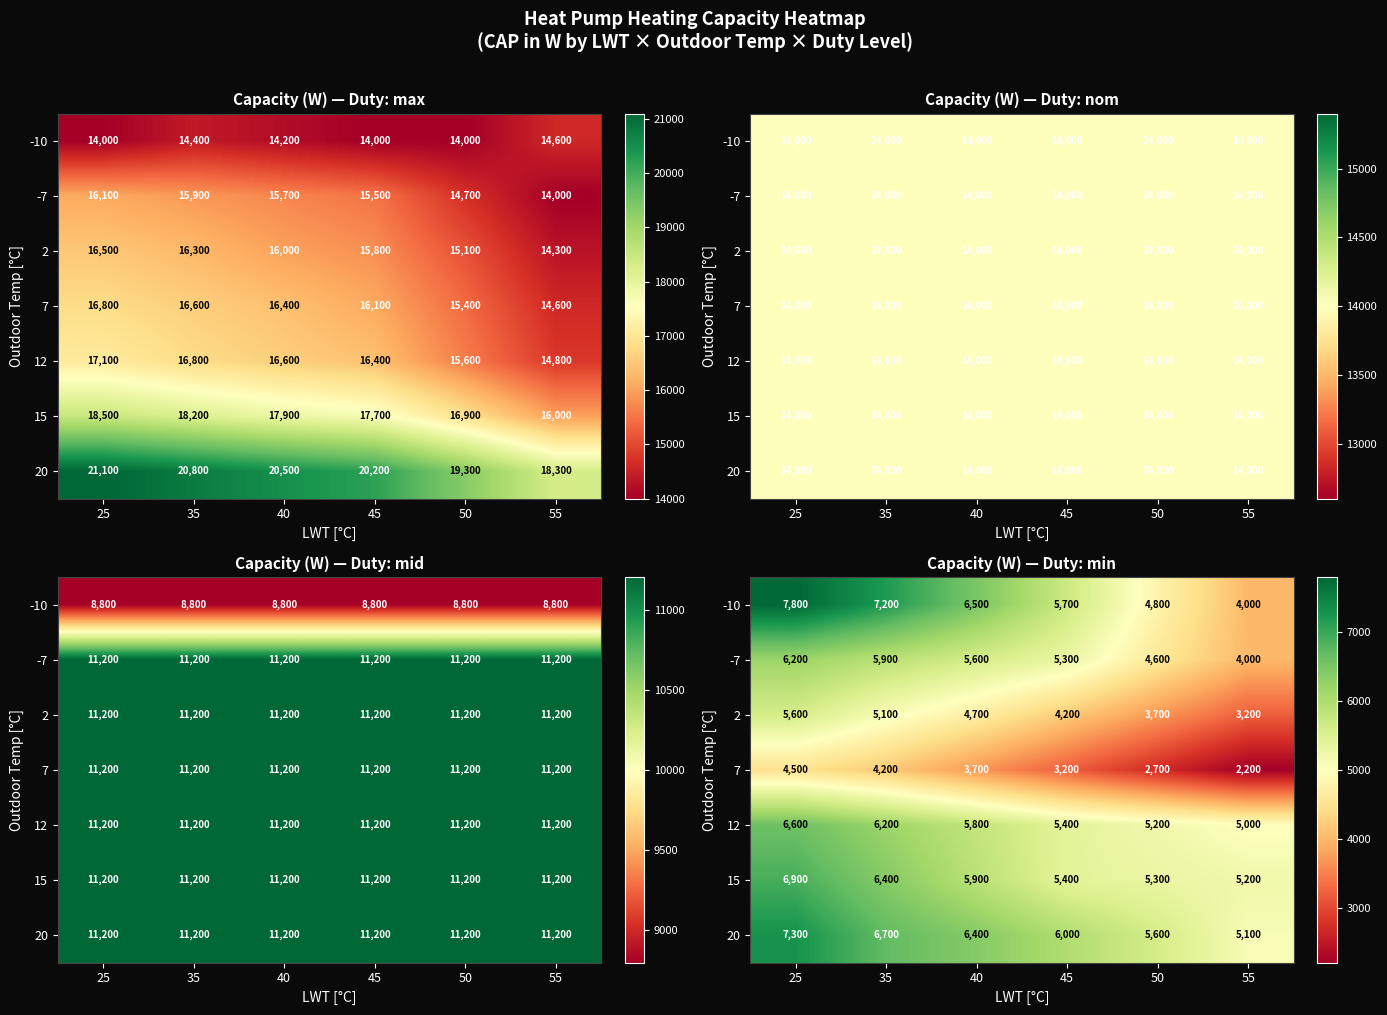

True or false: 7 has a value of 6856 at 25.

False